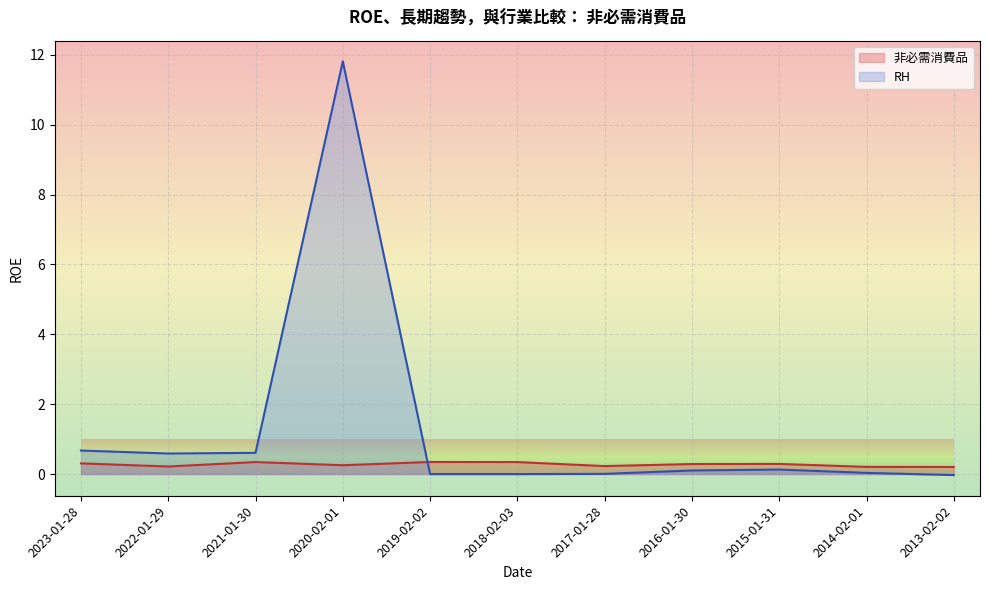

Where is RH nearest to the value 5?

2023-01-28